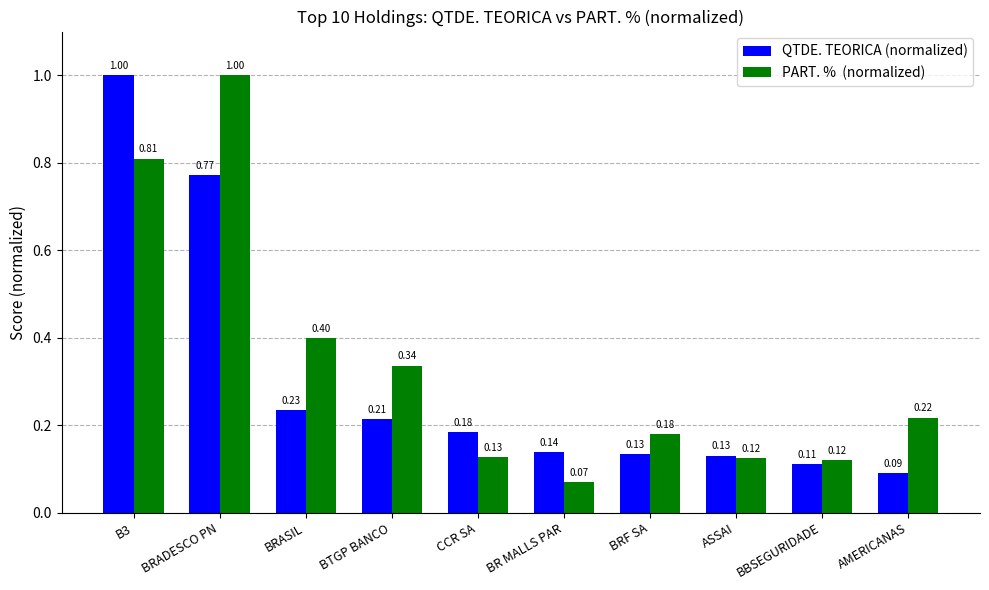

What is the total value across all series at B3?

1.8